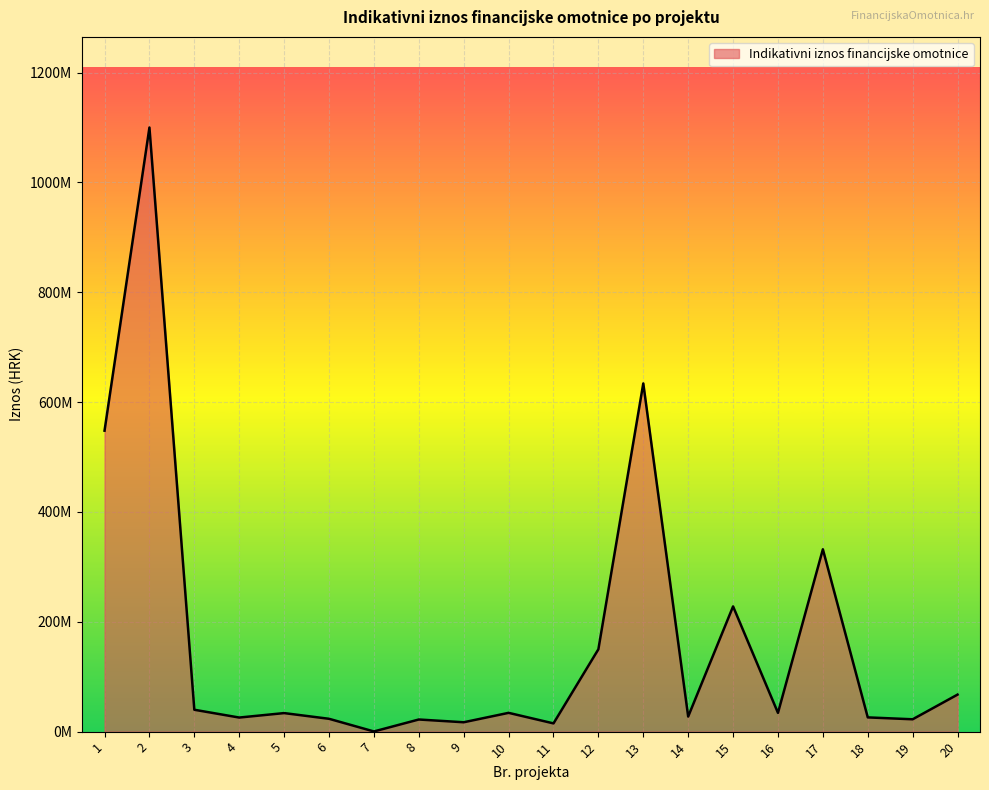

What is the value of the 5th point from the left?

33758469.3